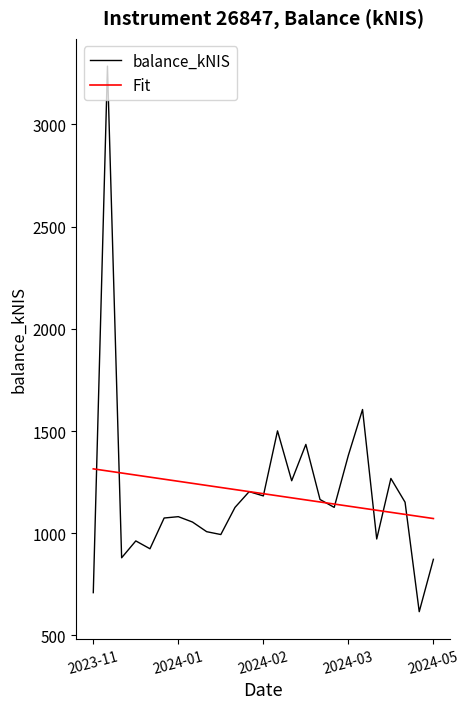

What is the highest value of the balance_kNIS series?

3285.6